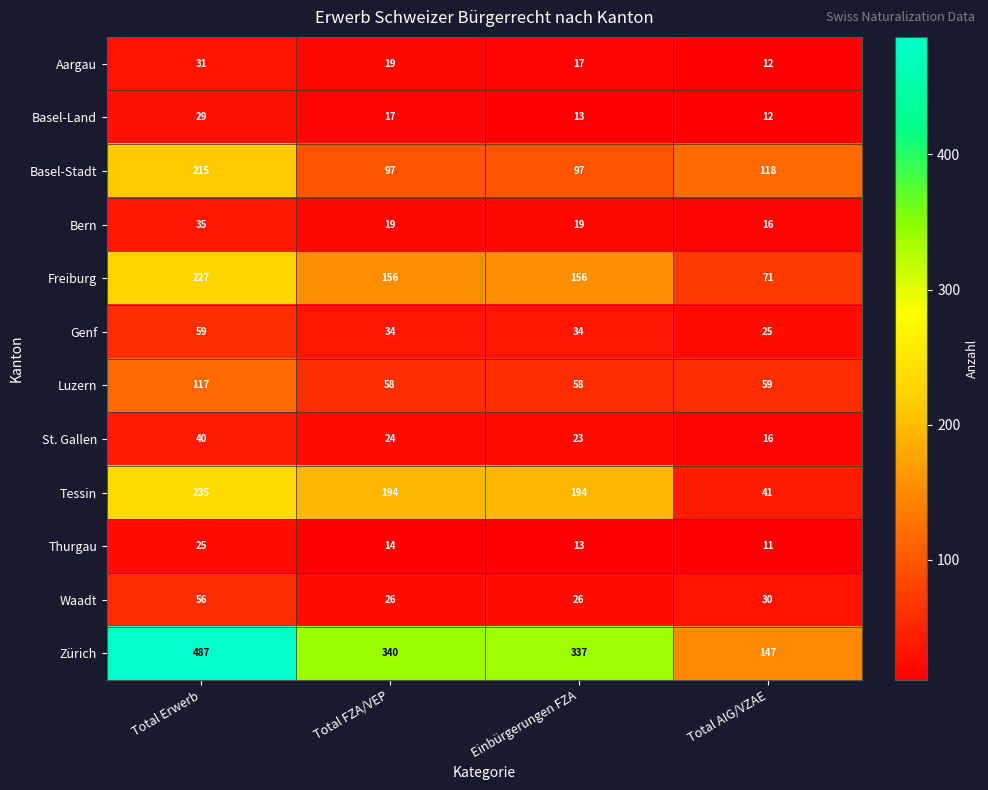

Is the value of Tessin at Total AIG/VZAE greater than the value of Thurgau at Total Erwerb?

Yes